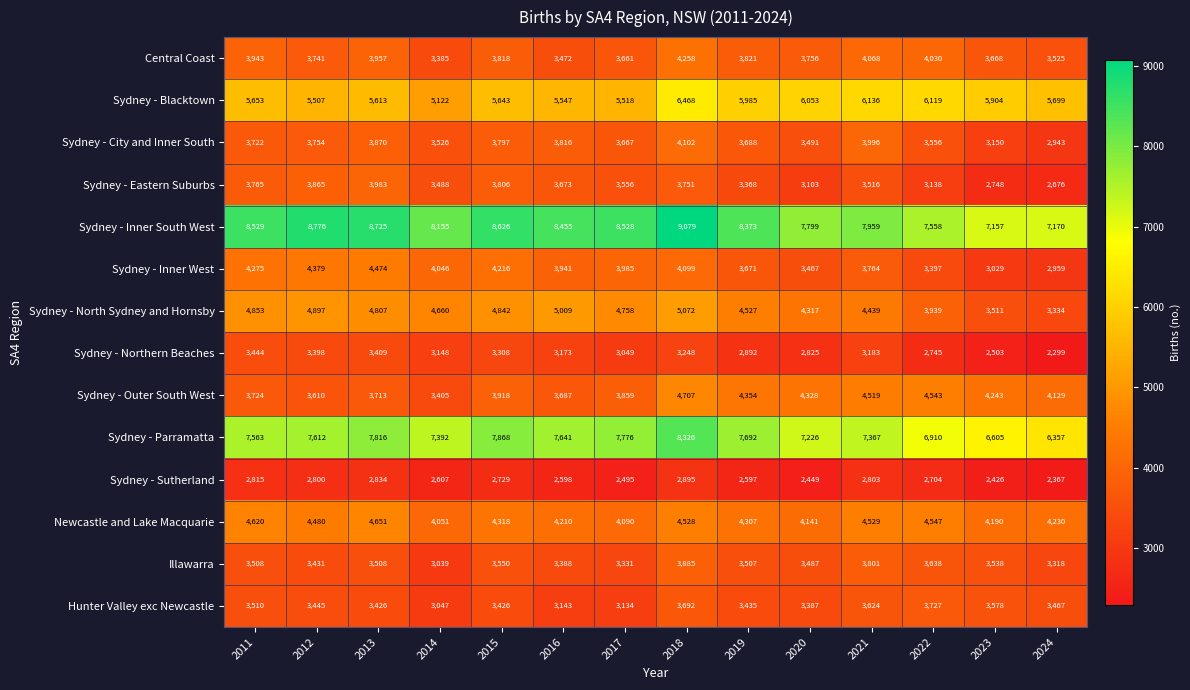

At 2019, list the series in order from largest to smallest.

Sydney - Inner South West, Sydney - Parramatta, Sydney - Blacktown, Sydney - North Sydney and Hornsby, Sydney - Outer South West, Newcastle and Lake Macquarie, Central Coast, Sydney - City and Inner South, Sydney - Inner West, Illawarra, Hunter Valley exc Newcastle, Sydney - Eastern Suburbs, Sydney - Northern Beaches, Sydney - Sutherland